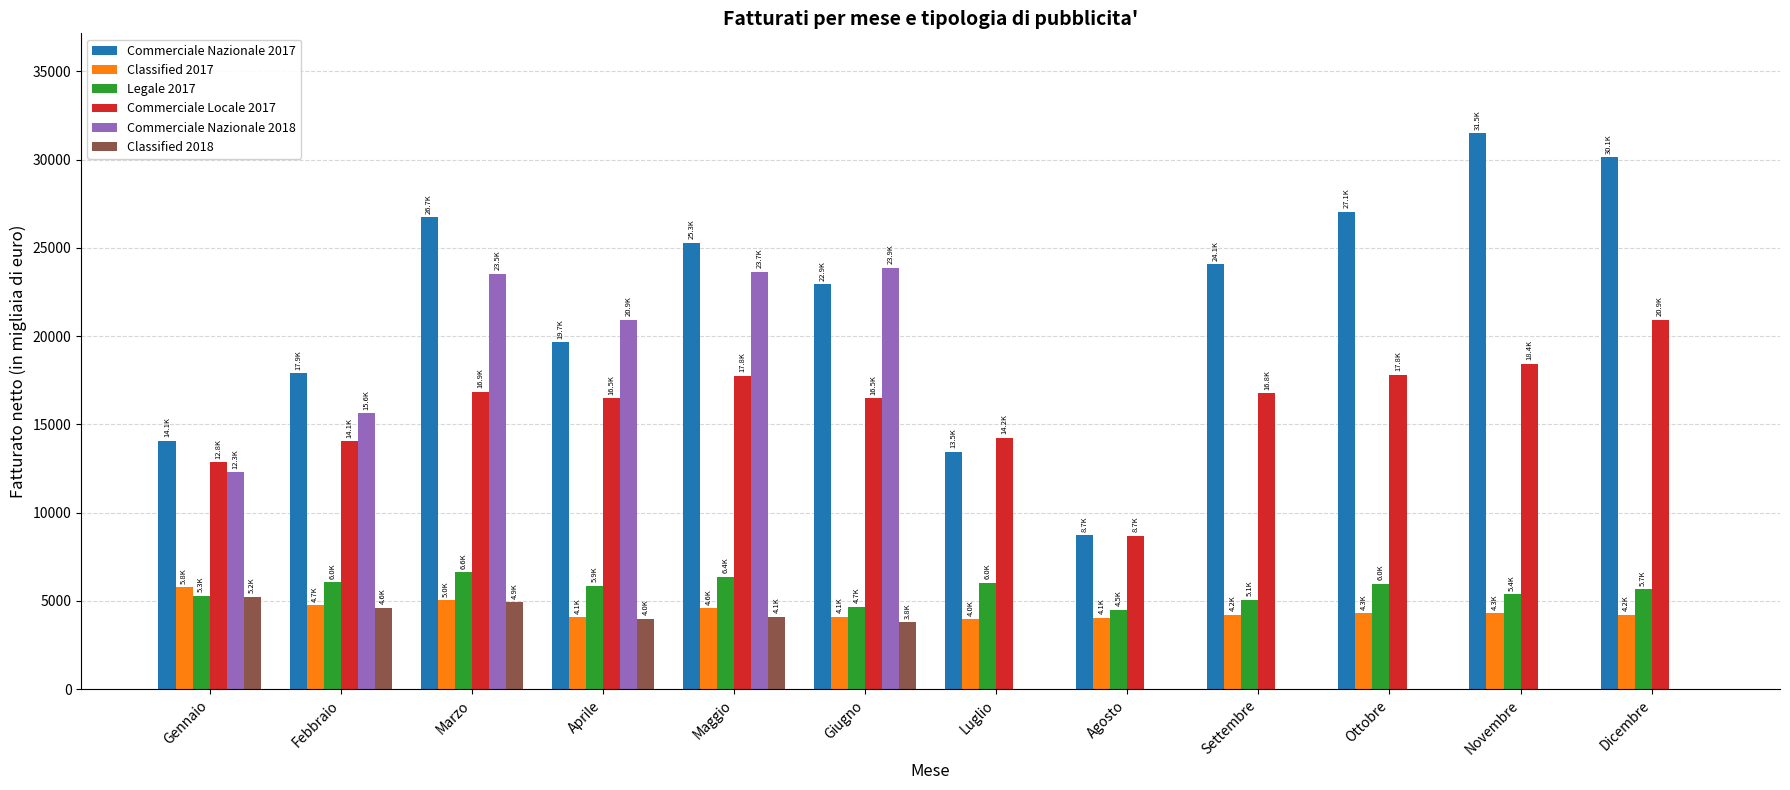

The Legale 2017 series shows 4662.4 at Giugno. True or false?

True